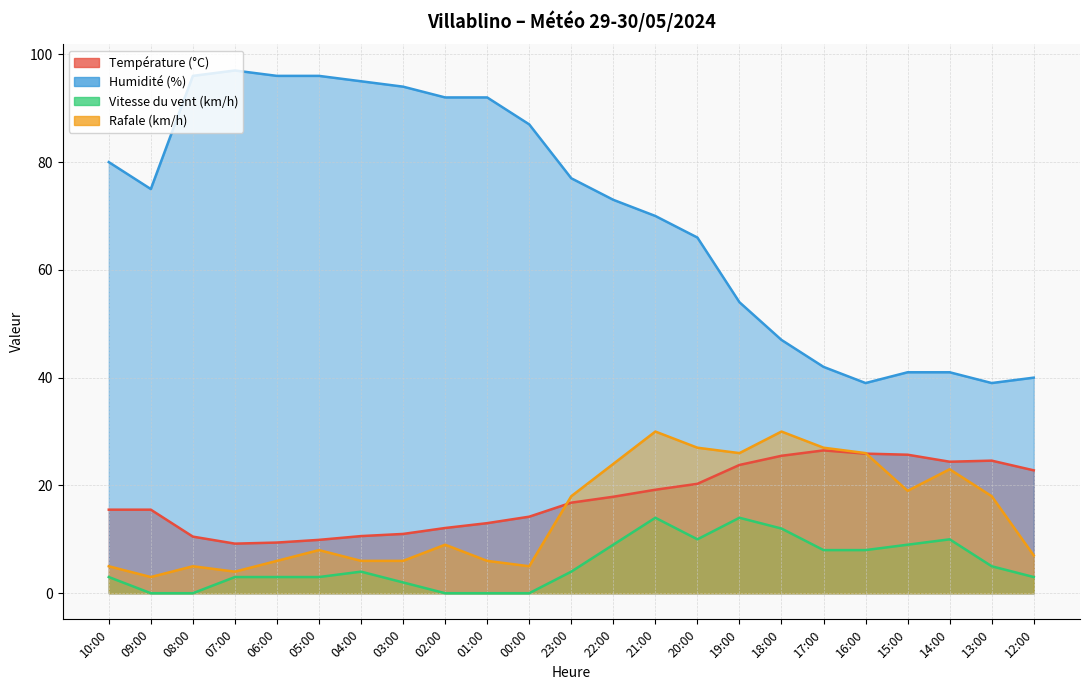

The value of Température (°C) at 17:00 is 26.5. True or false?

True